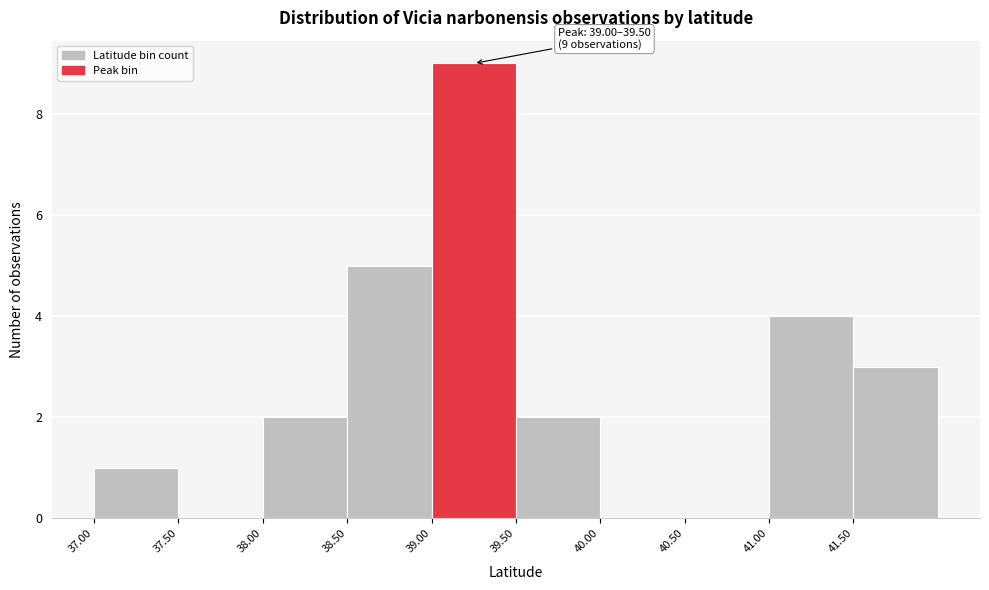

Which range on the x-axis has the tallest bar?

39.0 to 39.5